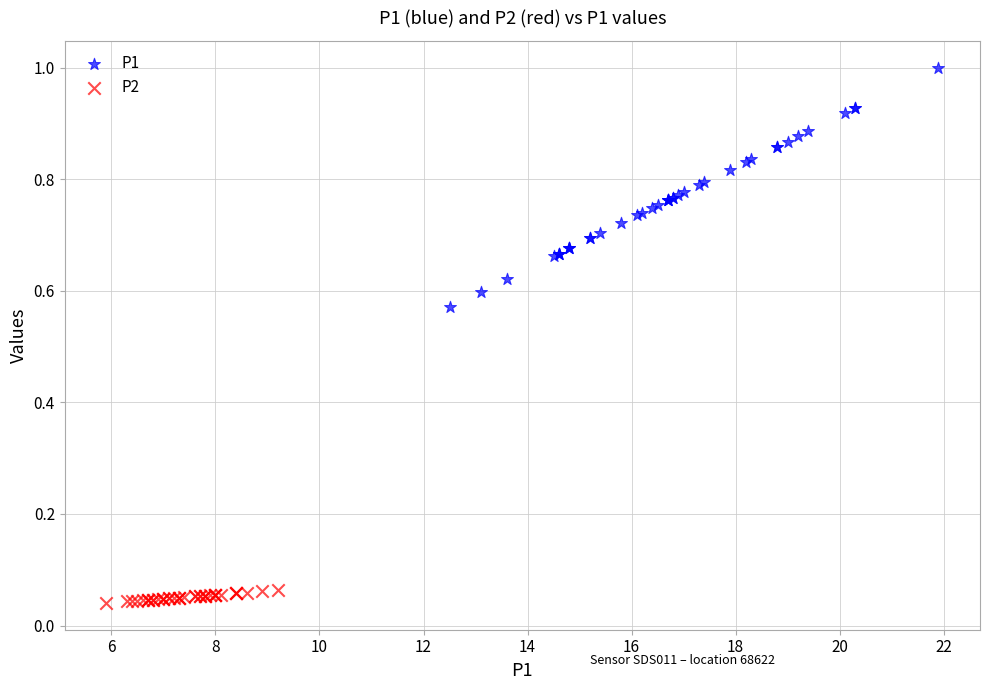

Which series contains the highest Y value?

P1